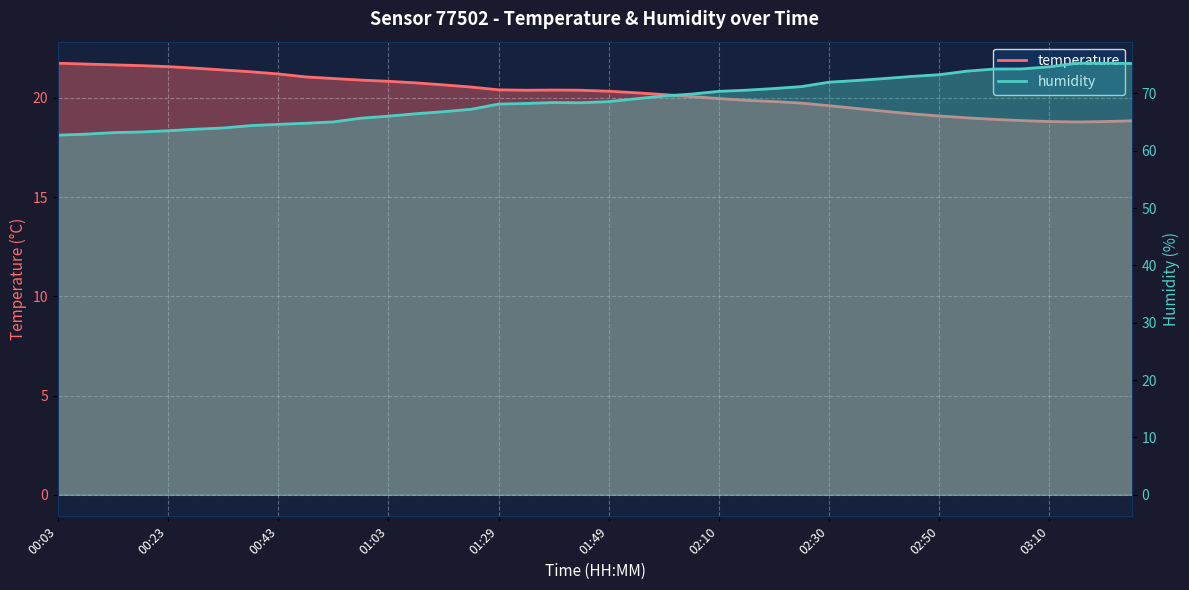

Rank the series at 01:39 from lowest to highest value.

temperature, humidity